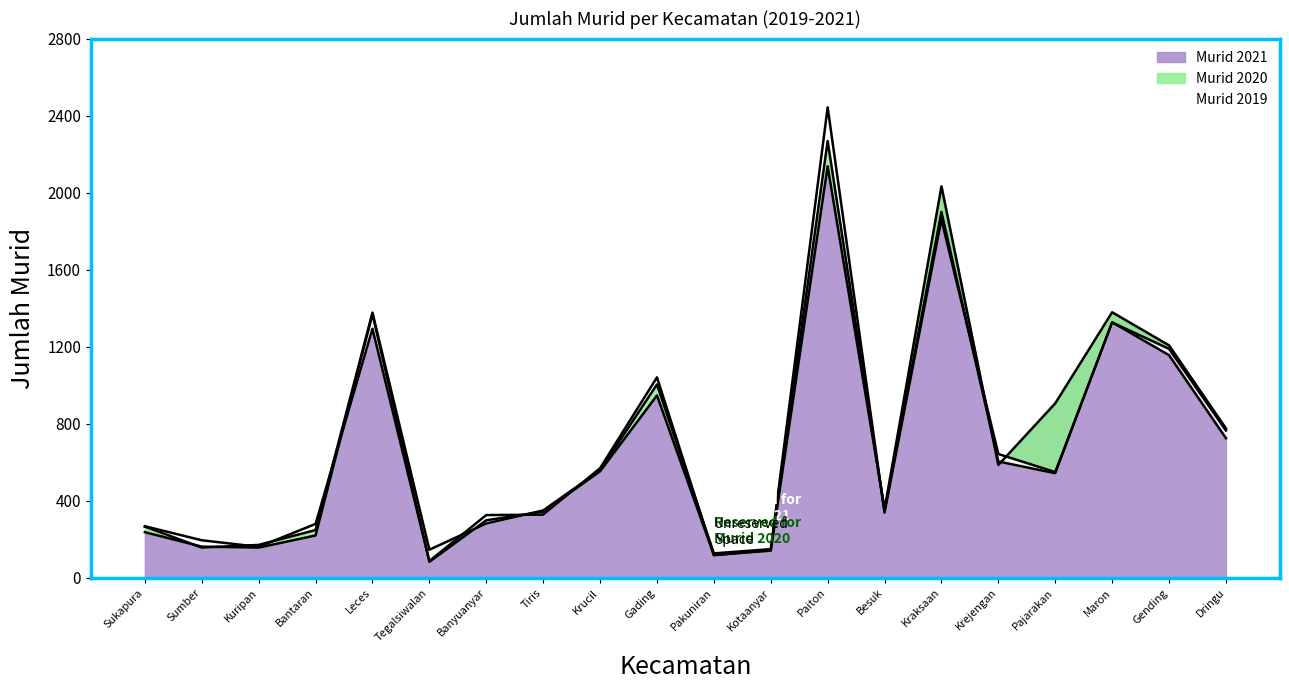

Is it true that Murid 2021 equals 776 at Dringu?

True